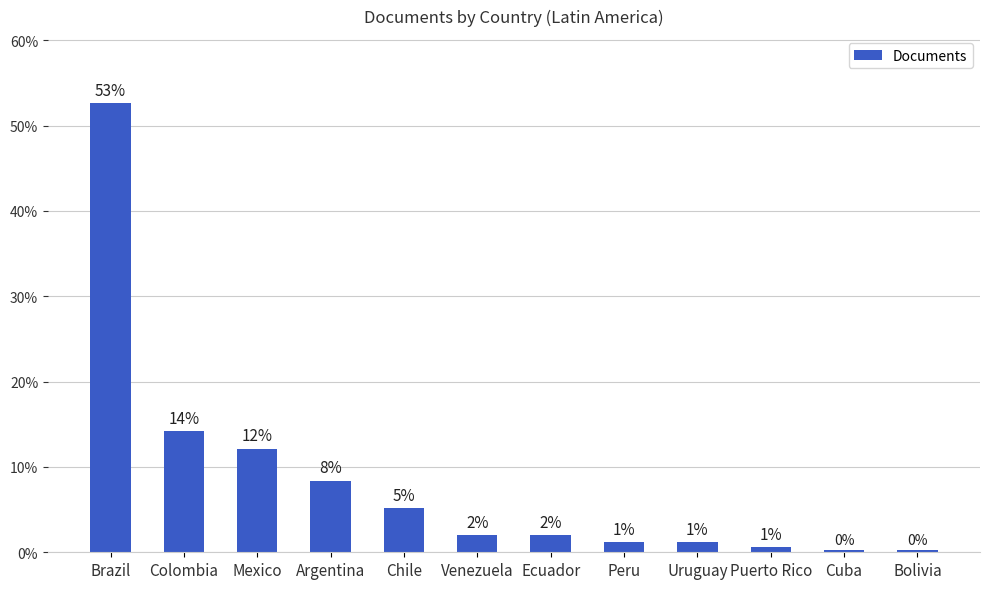

How many bars are there in total?

12